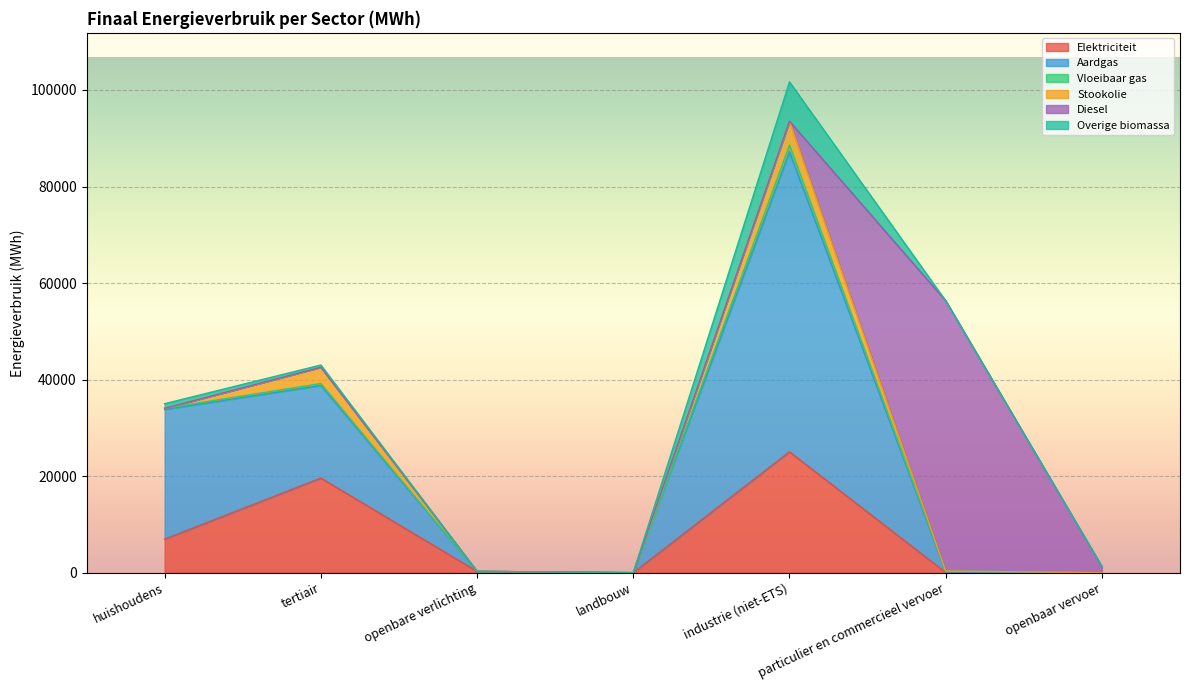

What is the total value across all series at tertiair?

43026.6